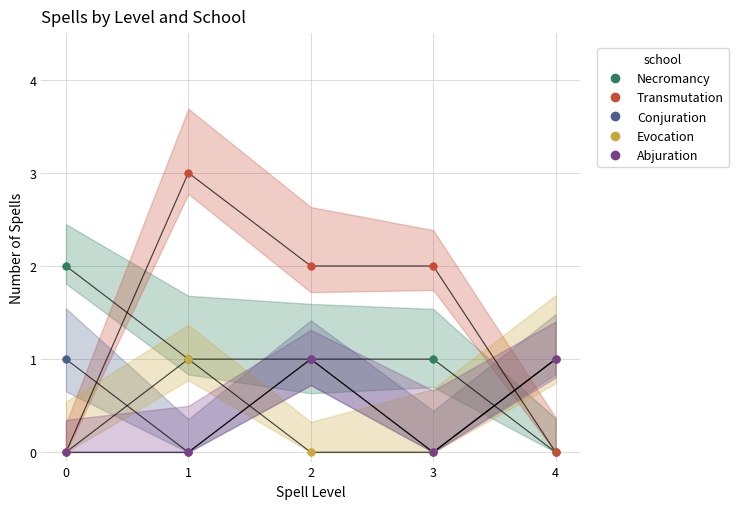

What are all the series names shown in the legend?

Necromancy, Transmutation, Conjuration, Evocation, Abjuration